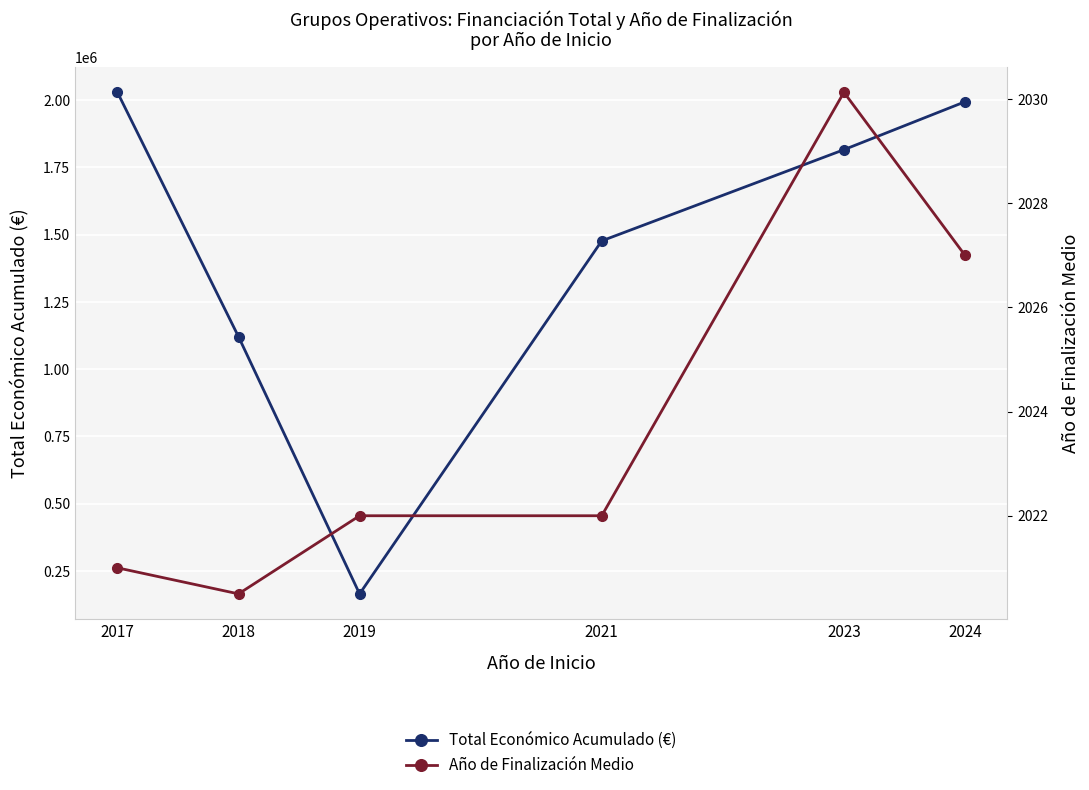

What is the difference between the second highest and minimum values in the Total Económico Acumulado (€) series?

1829293.4